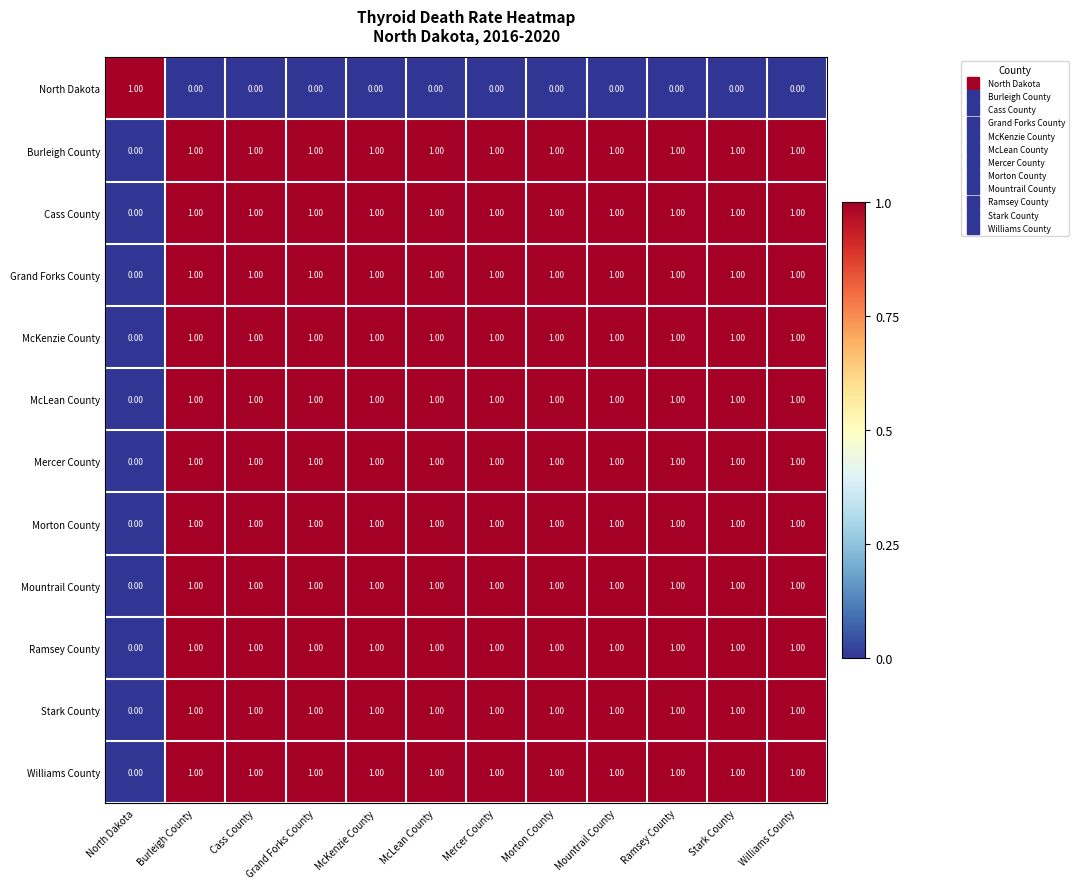

At which label is Grand Forks County closest to 0?

North Dakota